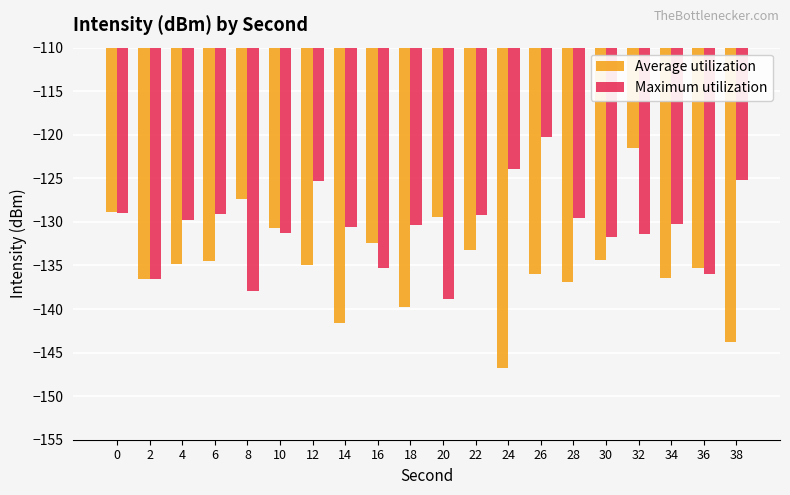

Which series changed the most between 26 and 30?

Maximum utilization